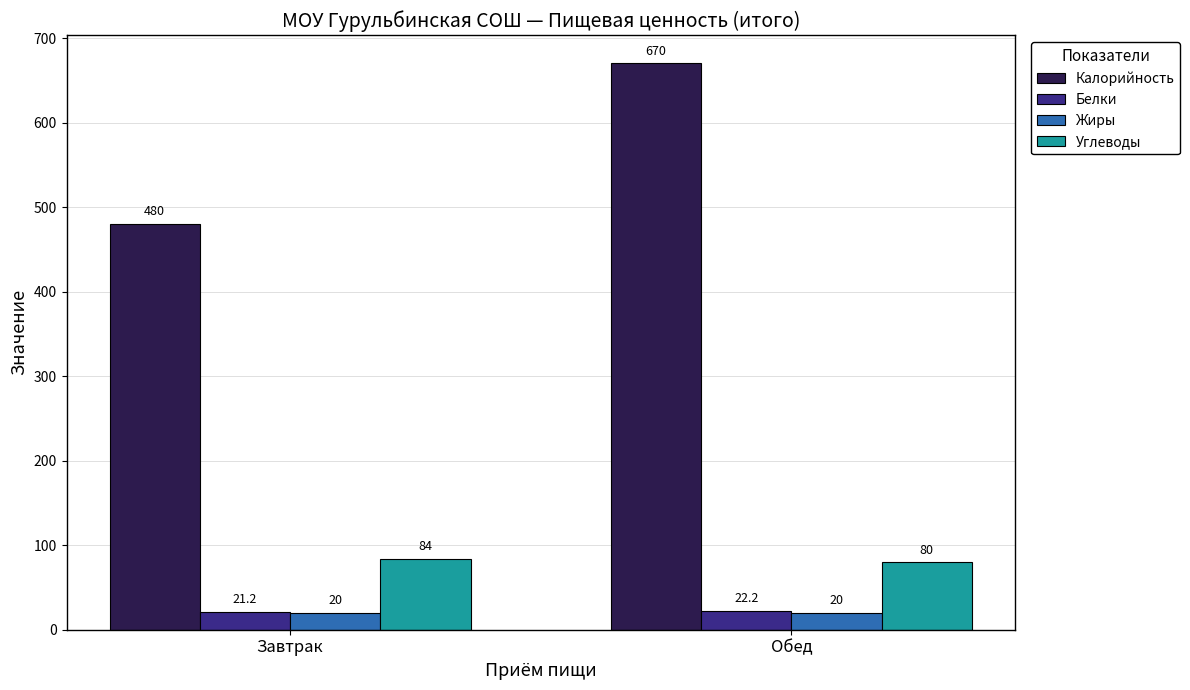

What is the label of the 1st bar from the right?

Обед